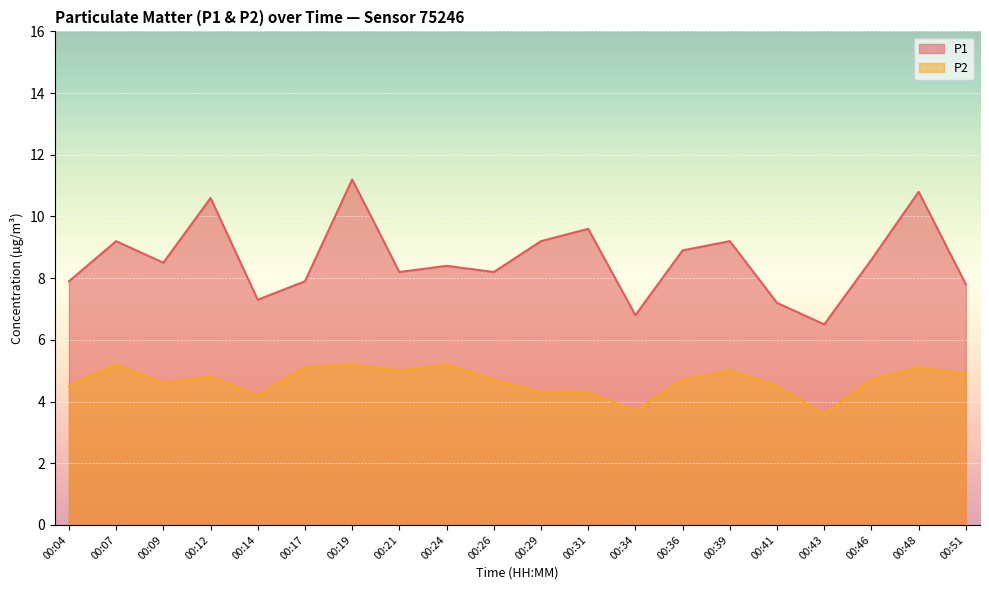

True or false: P1 has a value of 15.1 at 00:46.

False